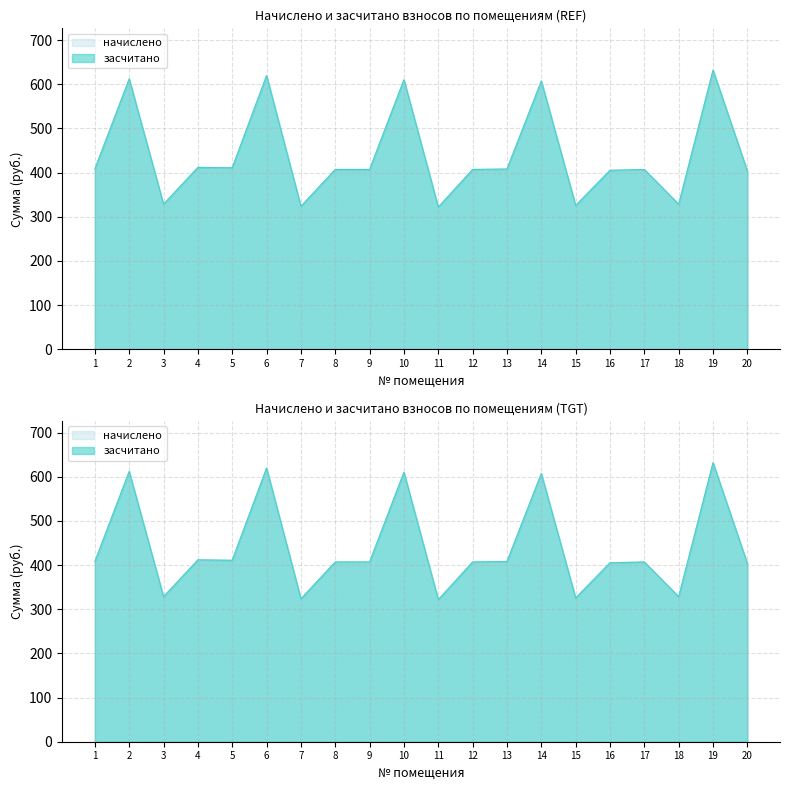

How many interior local peaks does the начислено series have?

7